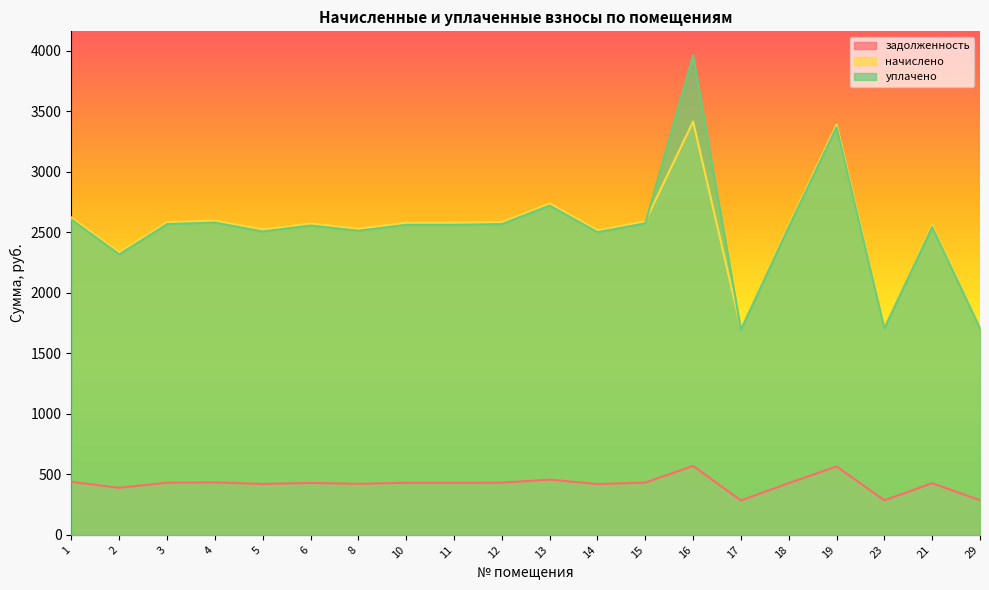

In задолженность, how many points are higher than both neighbors (excluding endpoints)?

6